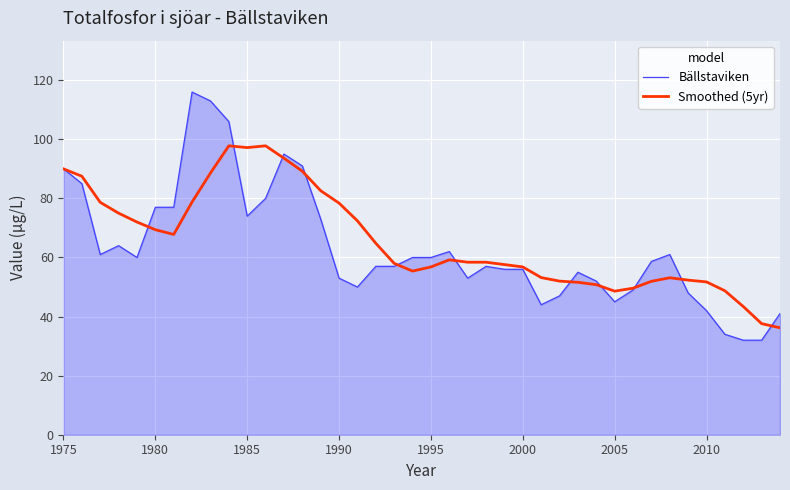

Which series has the largest range (max minus min)?

Bällstaviken